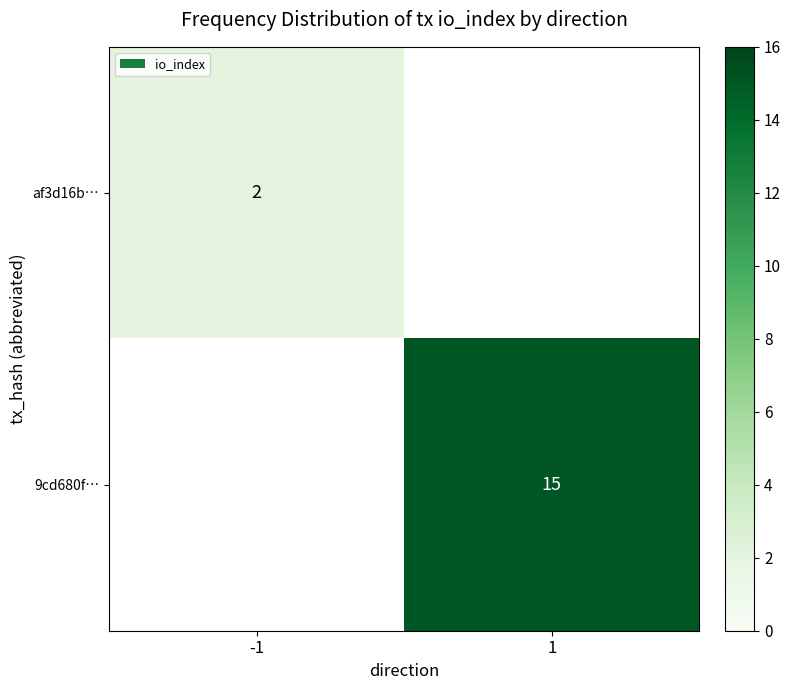

How many values in 9cd680f… are above zero?

1